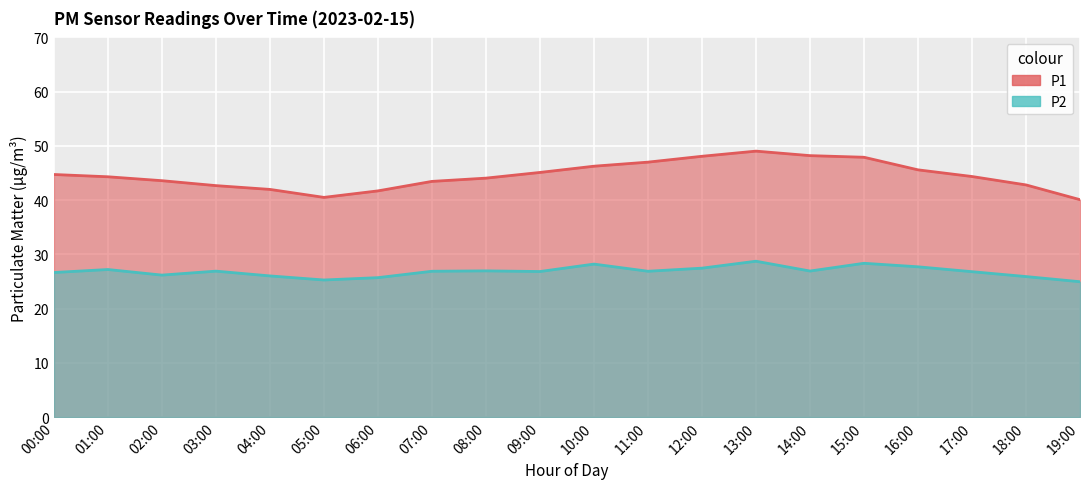

What is the sum of all P2 values?

536.5